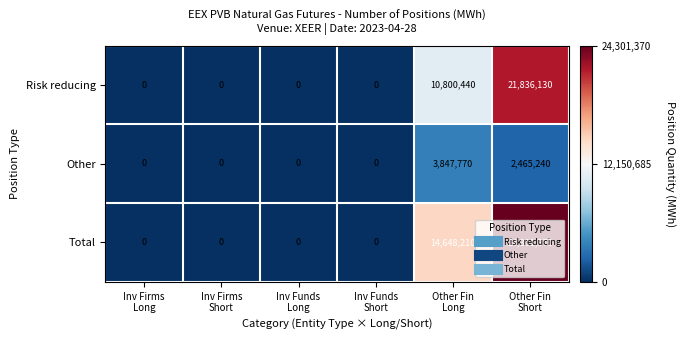

Which series has the largest total across all categories?

Total